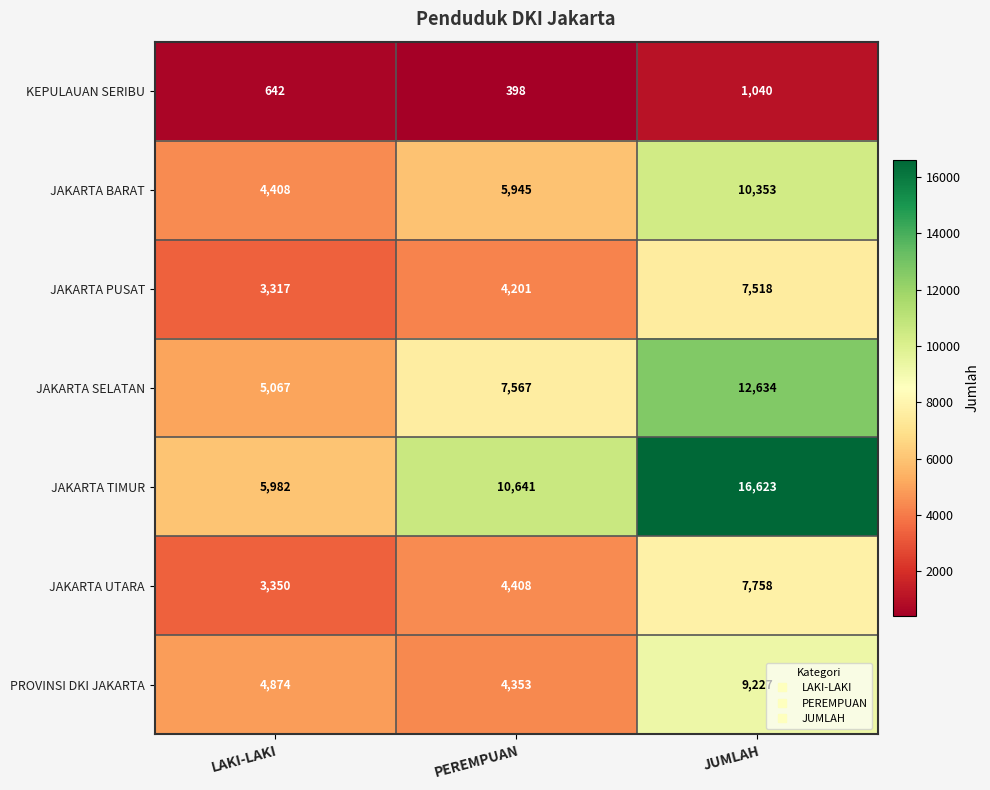

At which label does JAKARTA UTARA reach its peak?

JUMLAH